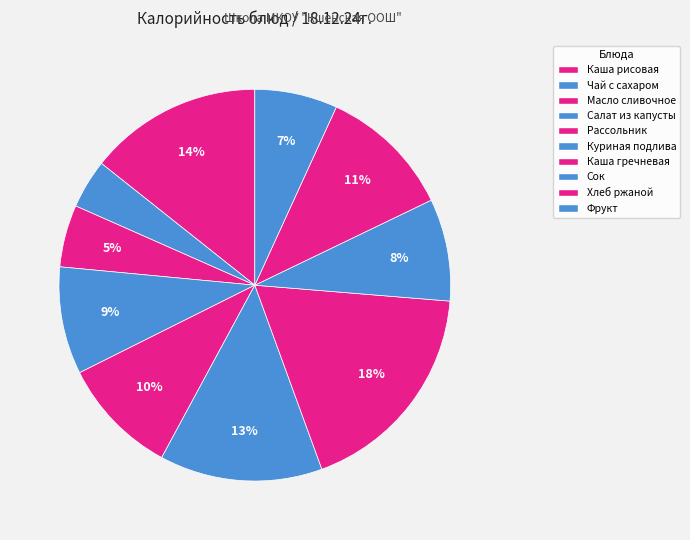

To the nearest percent, what is the difference between the Масло сливочное and Хлеб ржаной slice percentages?

6%